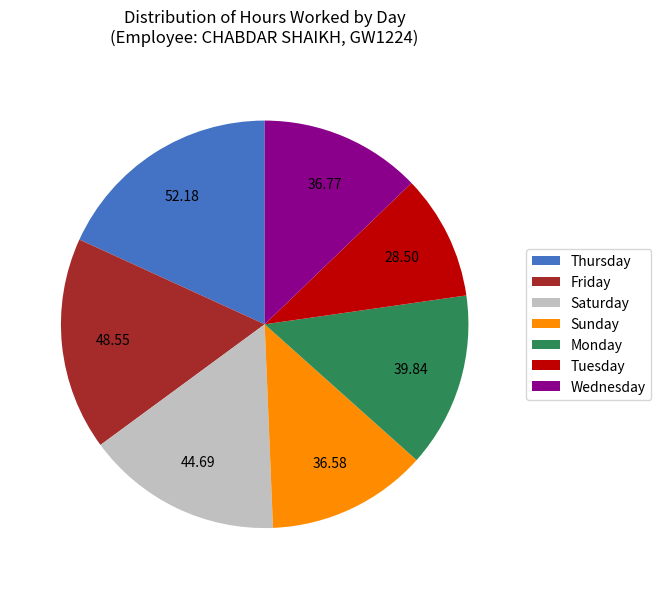

Does Thursday account for over 50% of the chart?

No